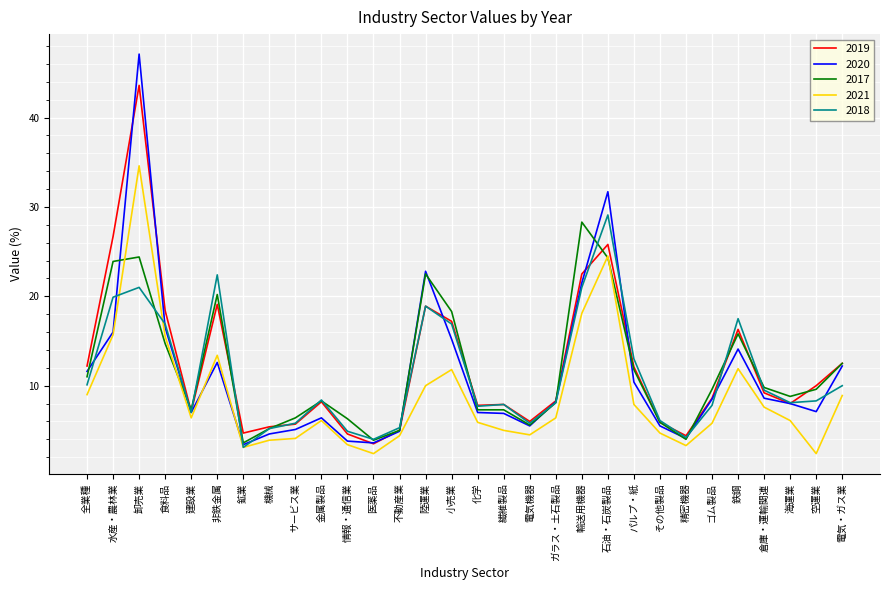

True or false: 2019 has a value of 12.5 at 電気・ガス業.

True